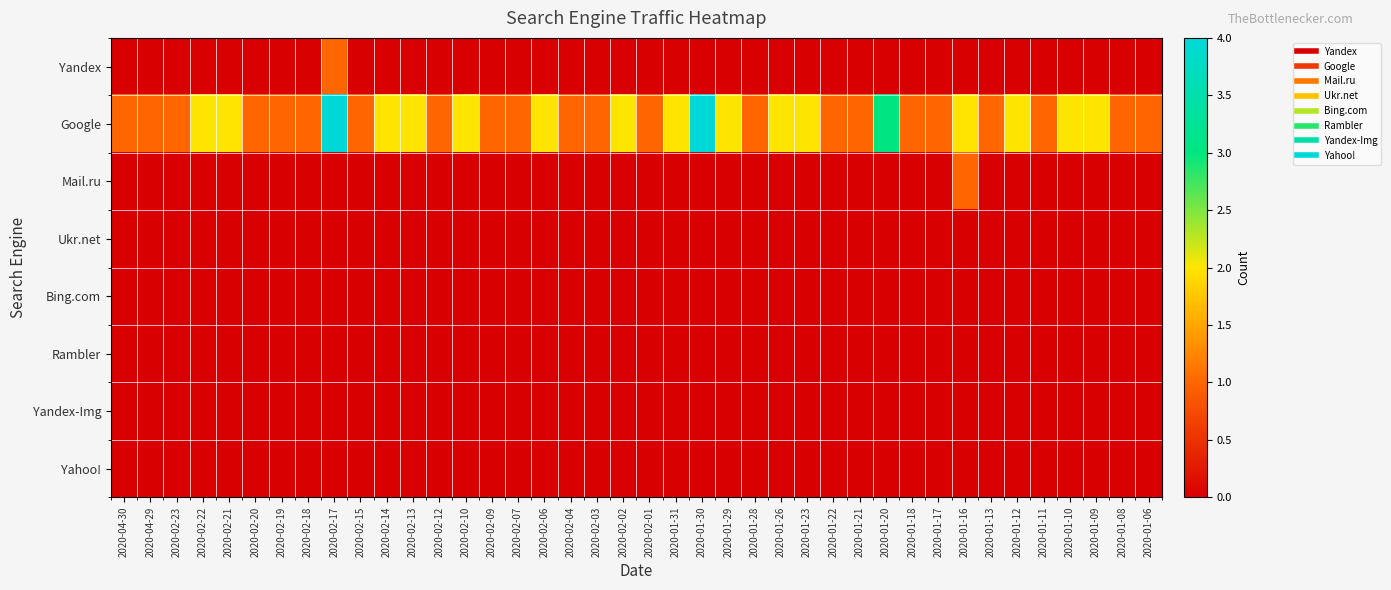

What is the total value across all series at 2020-01-18?

1